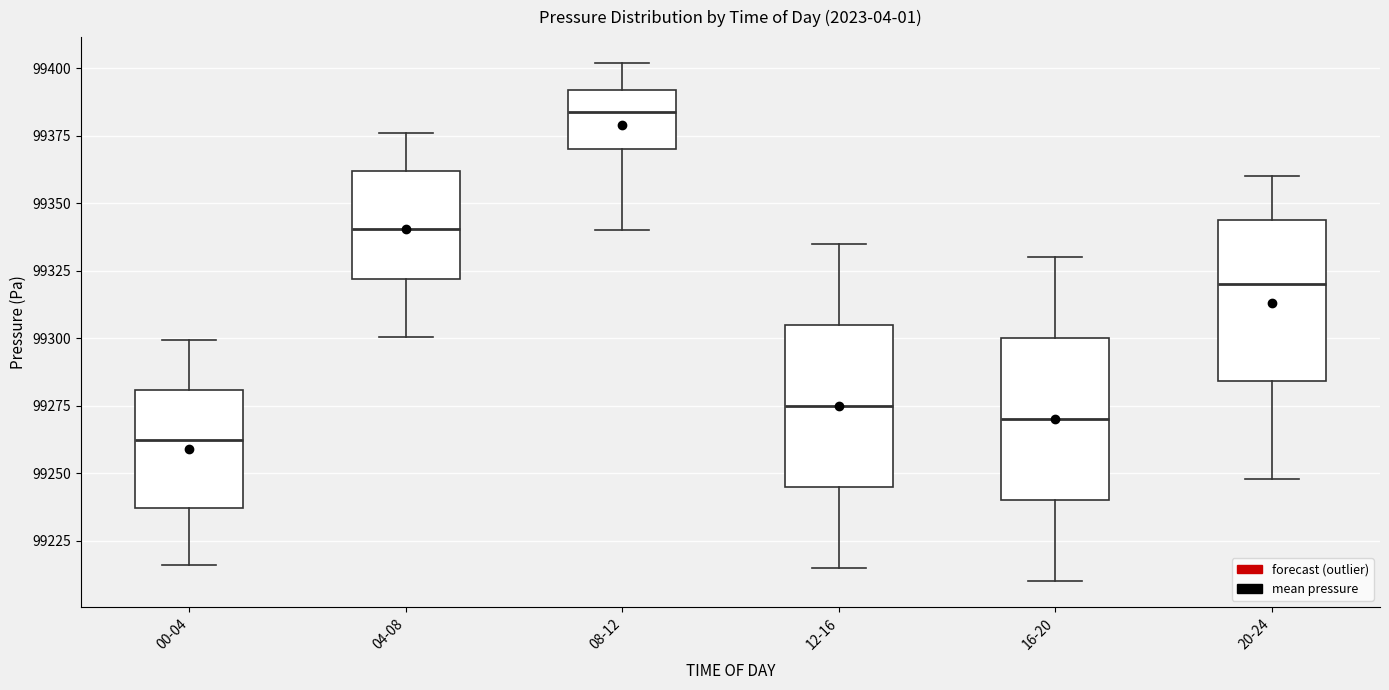

Which box's median line is the highest?

08-12